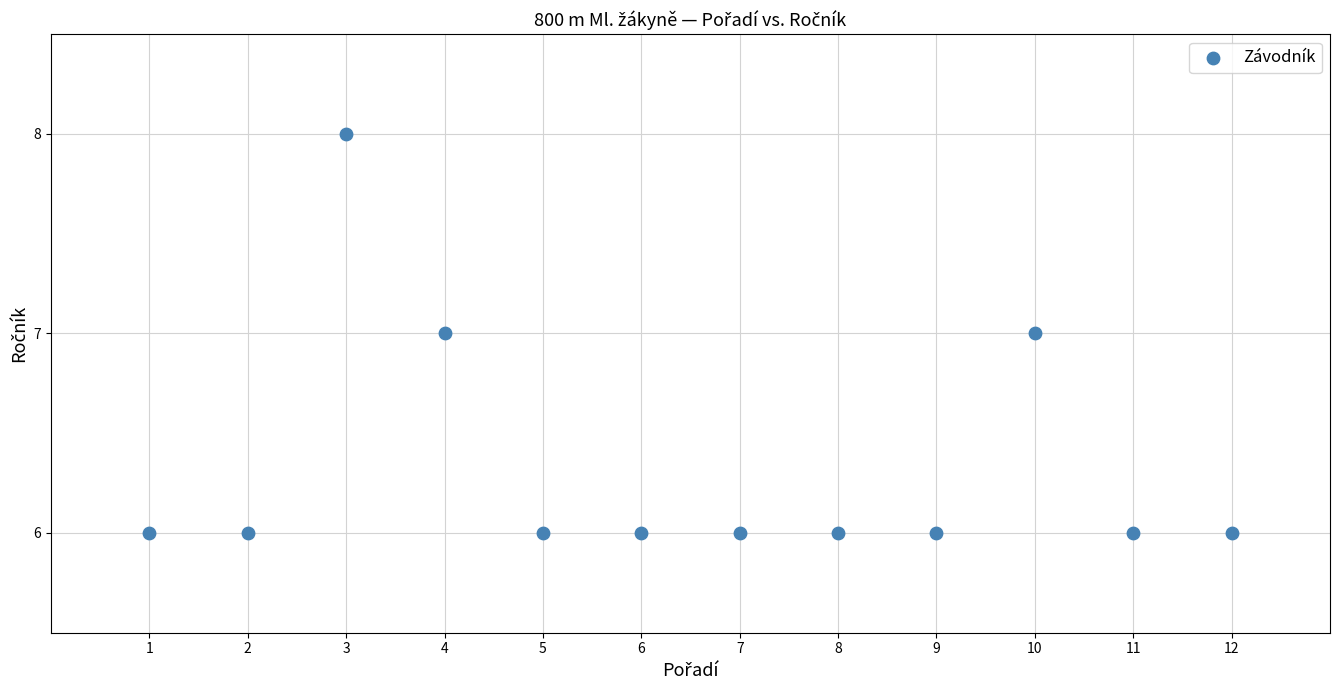

What is the range of X values (max minus min)?

11